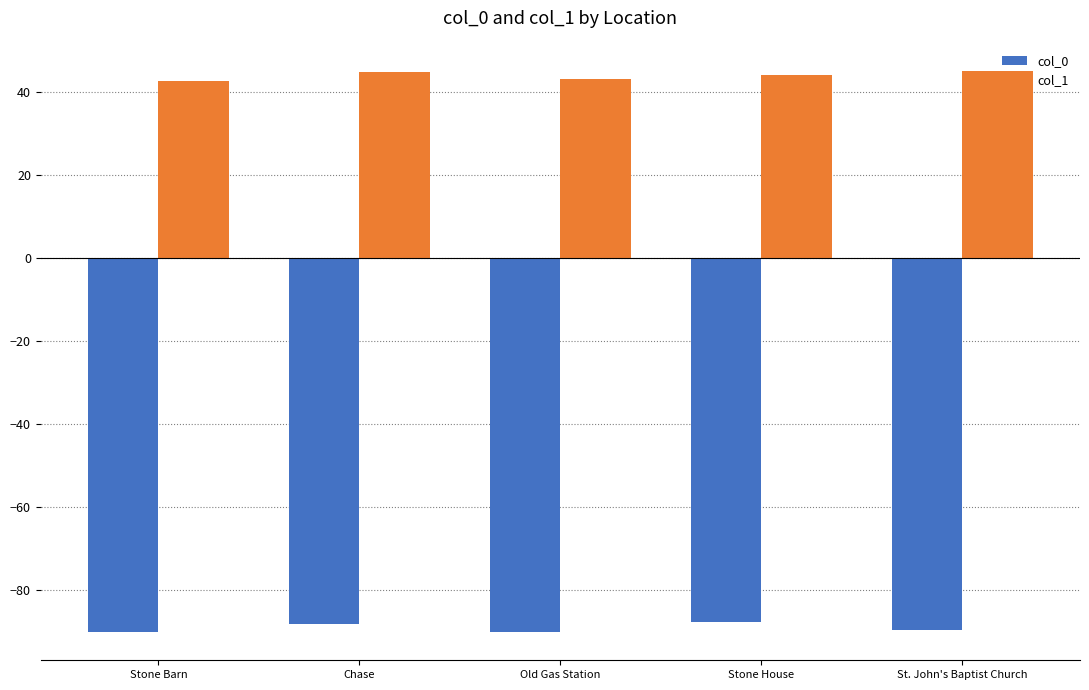

Is it true that col_0 equals -89.6 at St. John's Baptist Church?

True